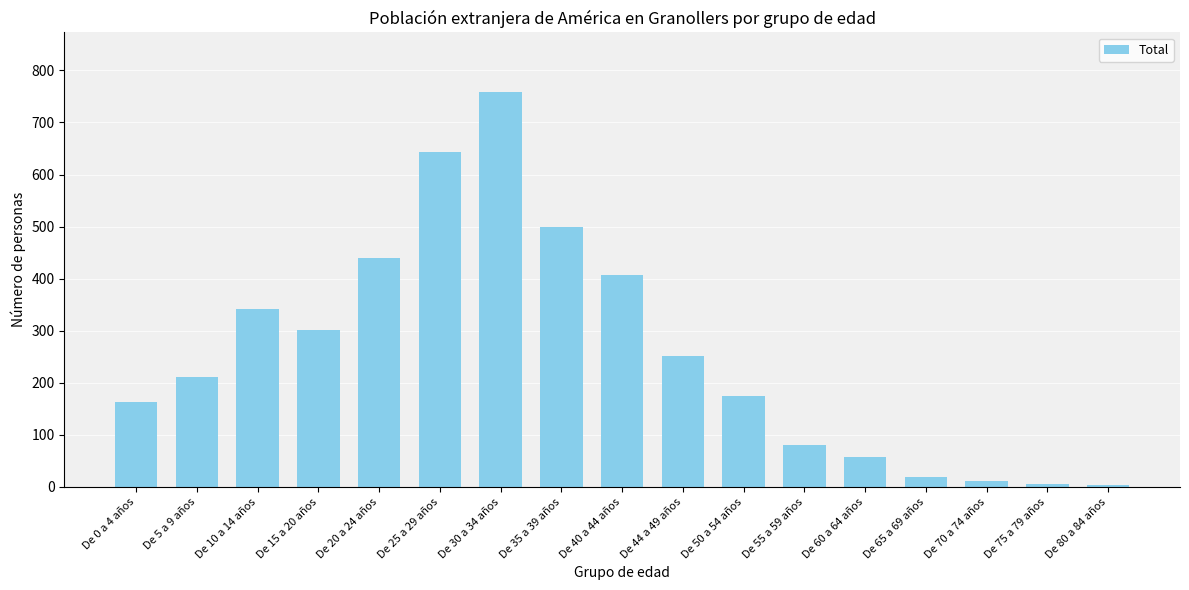

Which has a higher value, De 5 a 9 años or De 15 a 20 años?

De 15 a 20 años